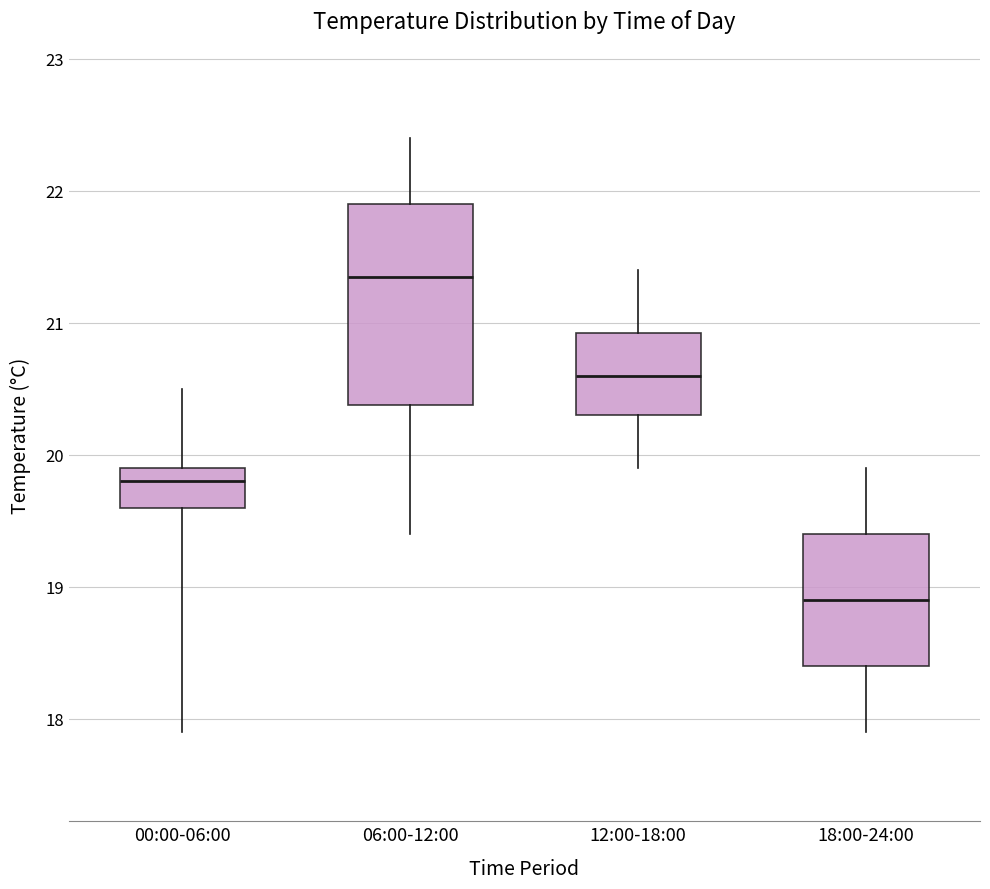

Reading left to right, read every box against the y-axis: the position of its median line, the range the box covers, and the ends of its whiskers. The values are not printed on the chart, so give them approximately, as read against the axis.

00:00-06:00: median 19.8, box 19.6 to 19.9, whiskers 17.9 to 20.5
06:00-12:00: median 21.4, box 20.4 to 21.9, whiskers 19.4 to 22.4
12:00-18:00: median 20.6, box 20.3 to 20.9, whiskers 19.9 to 21.4
18:00-24:00: median 18.9, box 18.4 to 19.4, whiskers 17.9 to 19.9